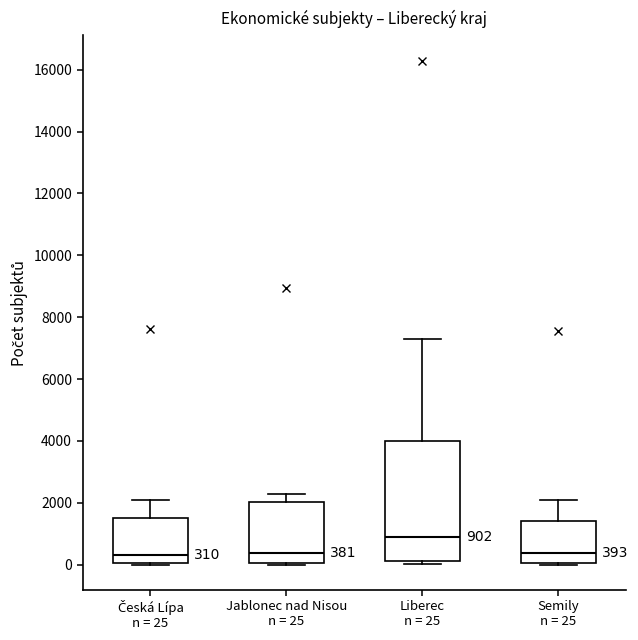

Which box is the tallest, from its lower edge to its upper edge?

Liberec n = 25